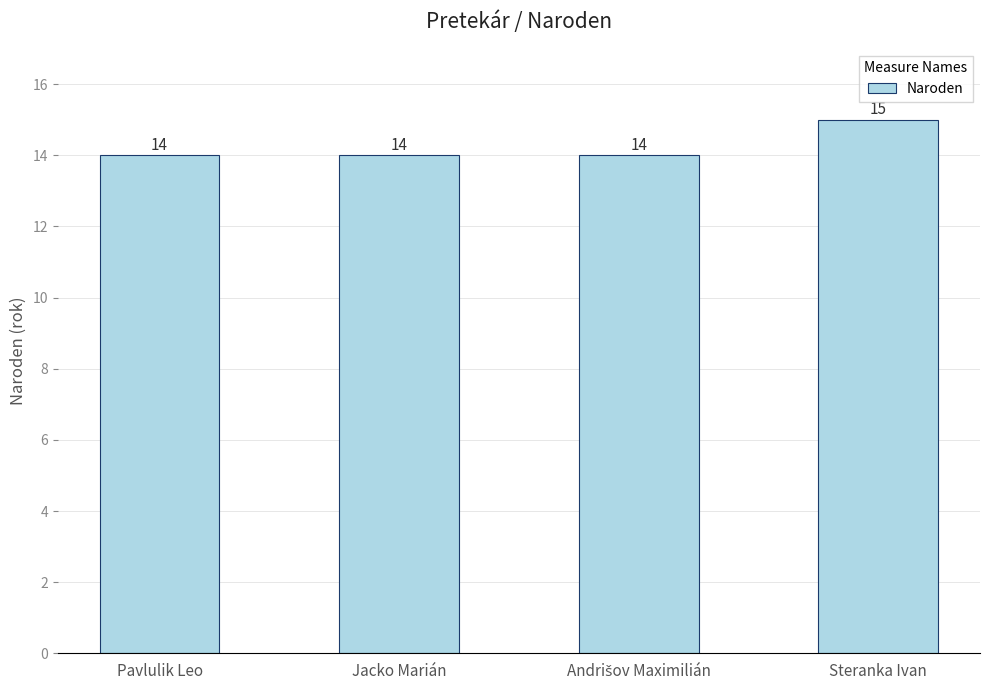

What position from the right is Pavlulik Leo?

4